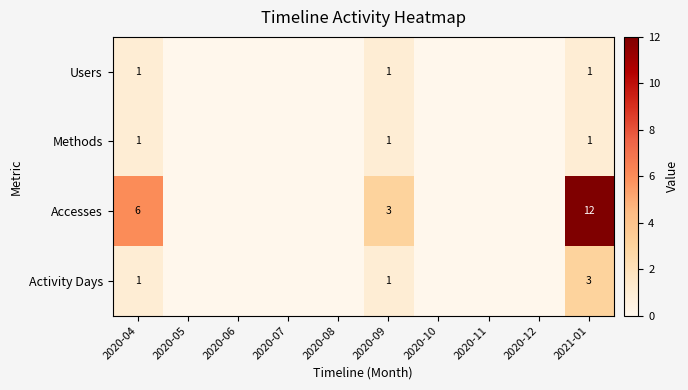

Which category has the highest value in the Accesses series?

2021-01